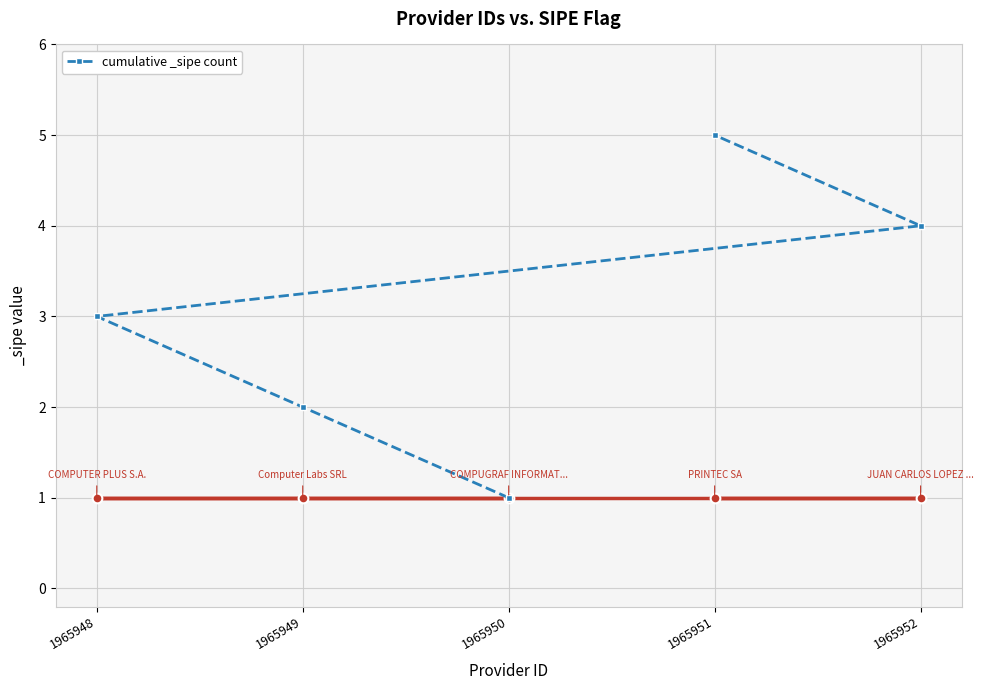

How many lines are shown in the chart?

1